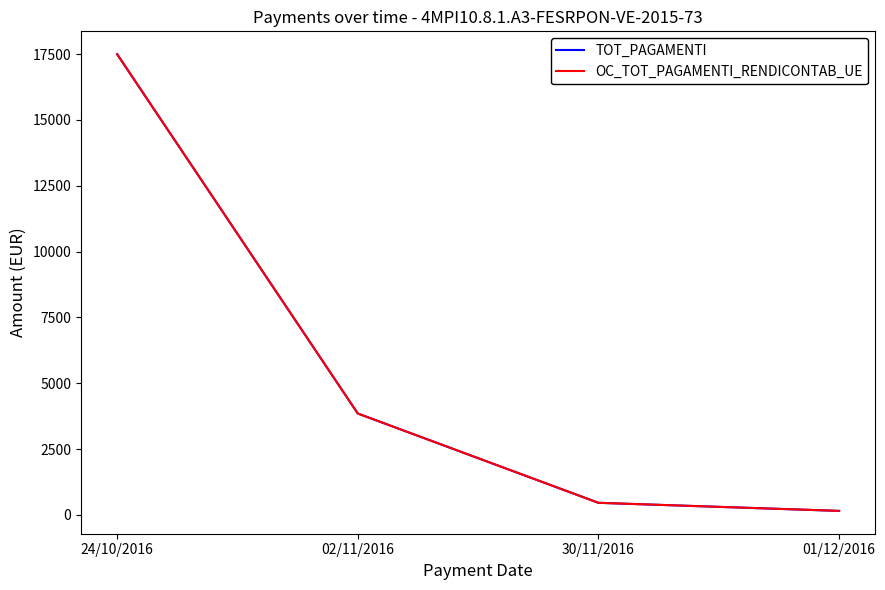

Is this an area chart (filled region under the line)?

No